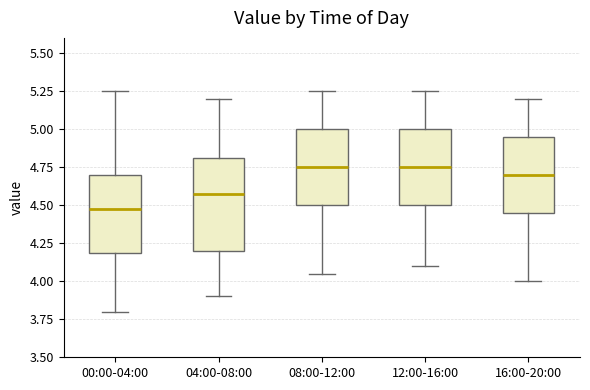

Comparing the boxes themselves (not the whiskers), which one is the tallest?

04:00-08:00